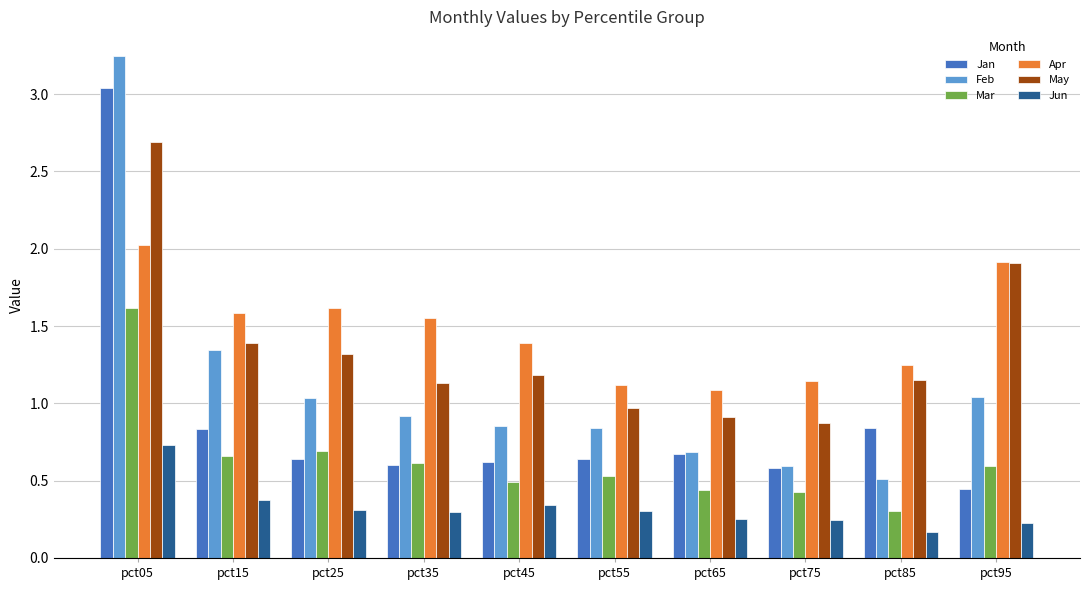

Which category has the highest value in the May series?

pct05